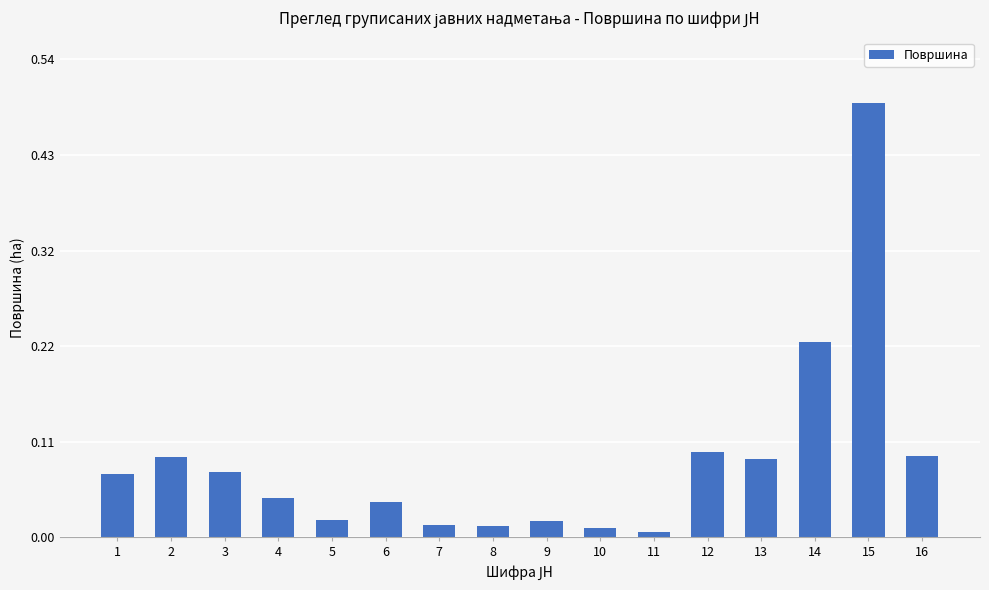

What is the sum of all values?

1.4